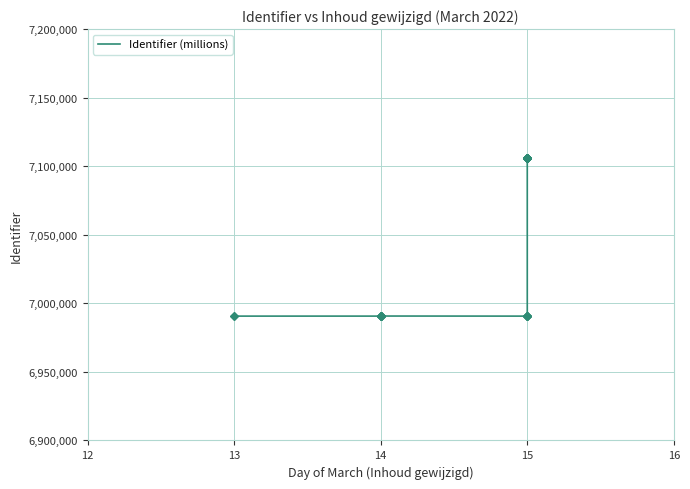

Reading right to left, what are all the values shown in this chart?

7106319	7106317	7106315	7106314	7106313	7106312	7106309	7106141	7106112	6990751	6990676	6990674	6990737	6990718	6990700	6990686	6990679